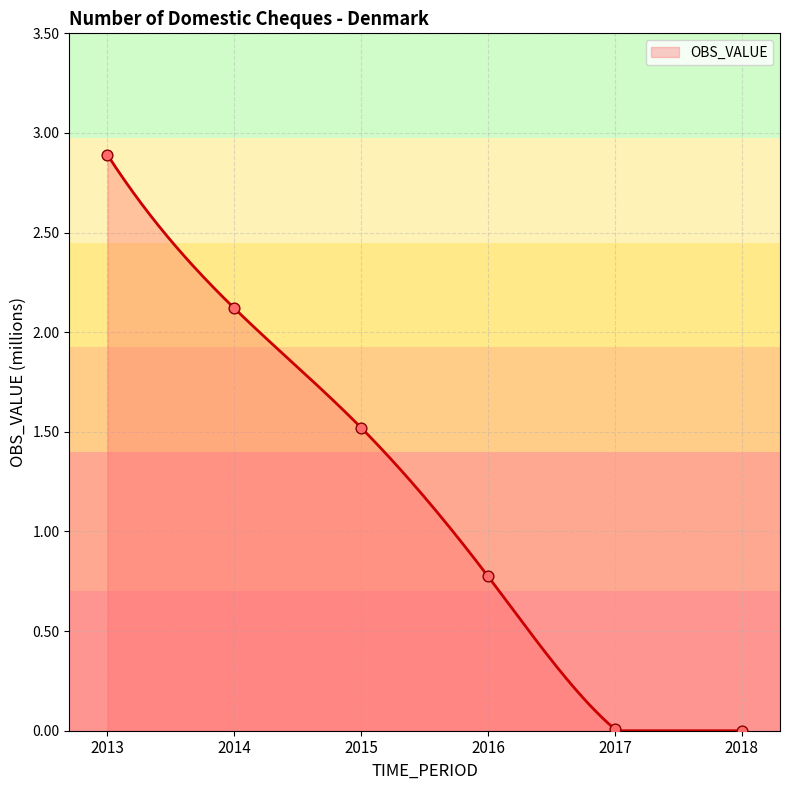

What is the change in value from 2013 to 2018?

-2.9